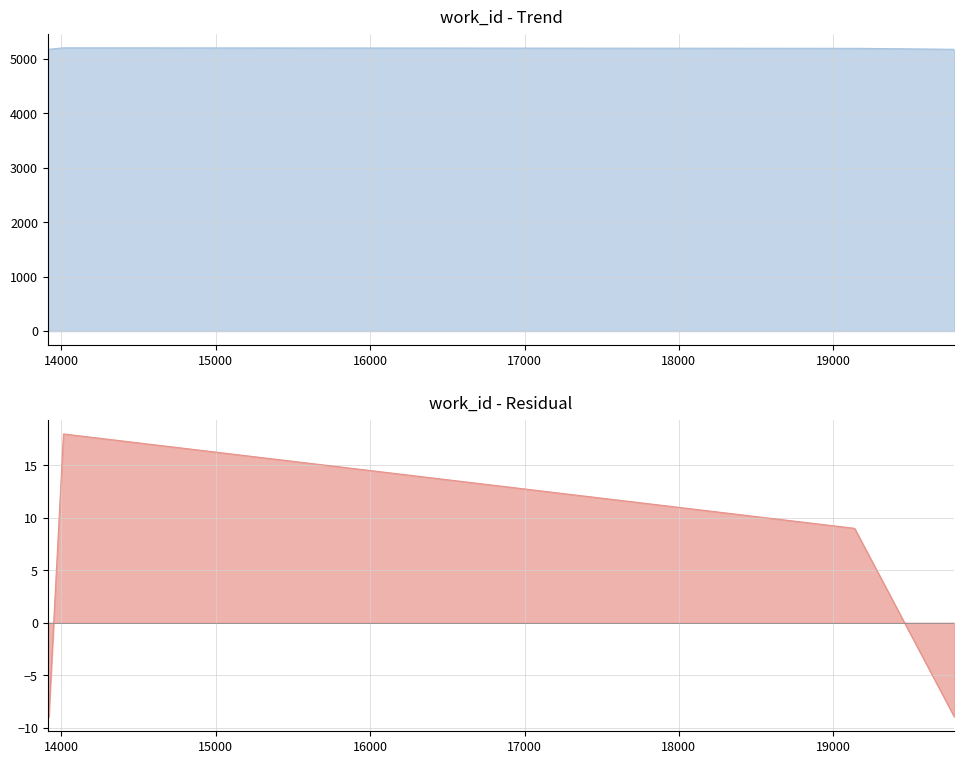

Reading left to right, transcribe all the data shown in this chart.

13911=5175	13918=5175	14013=5202	19138=5193	19785=5175